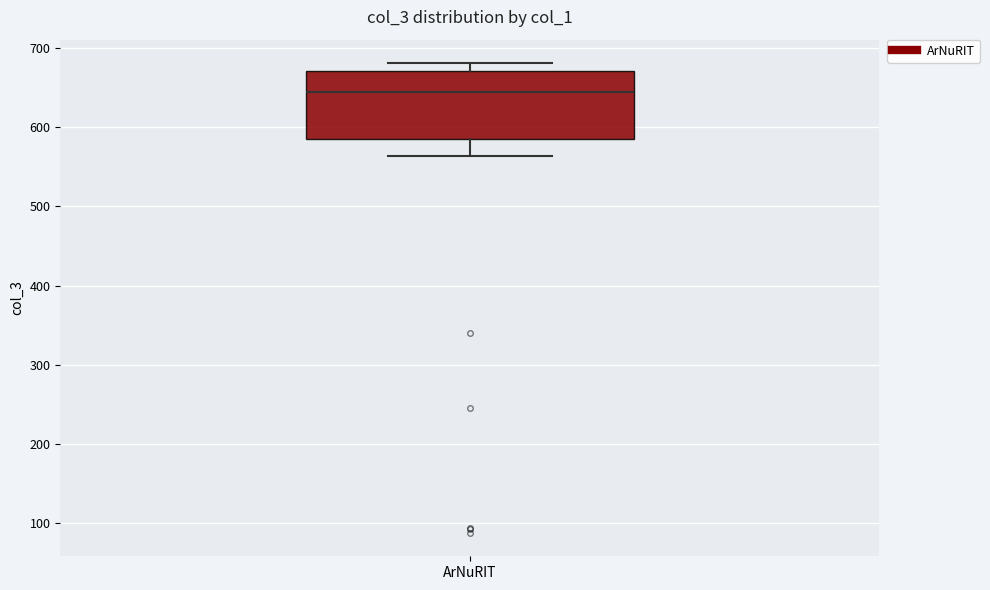

Where is the upper edge of the box for ArNuRIT on the y-axis? The values are not printed on the chart, so give them approximately, as read against the axis.

670